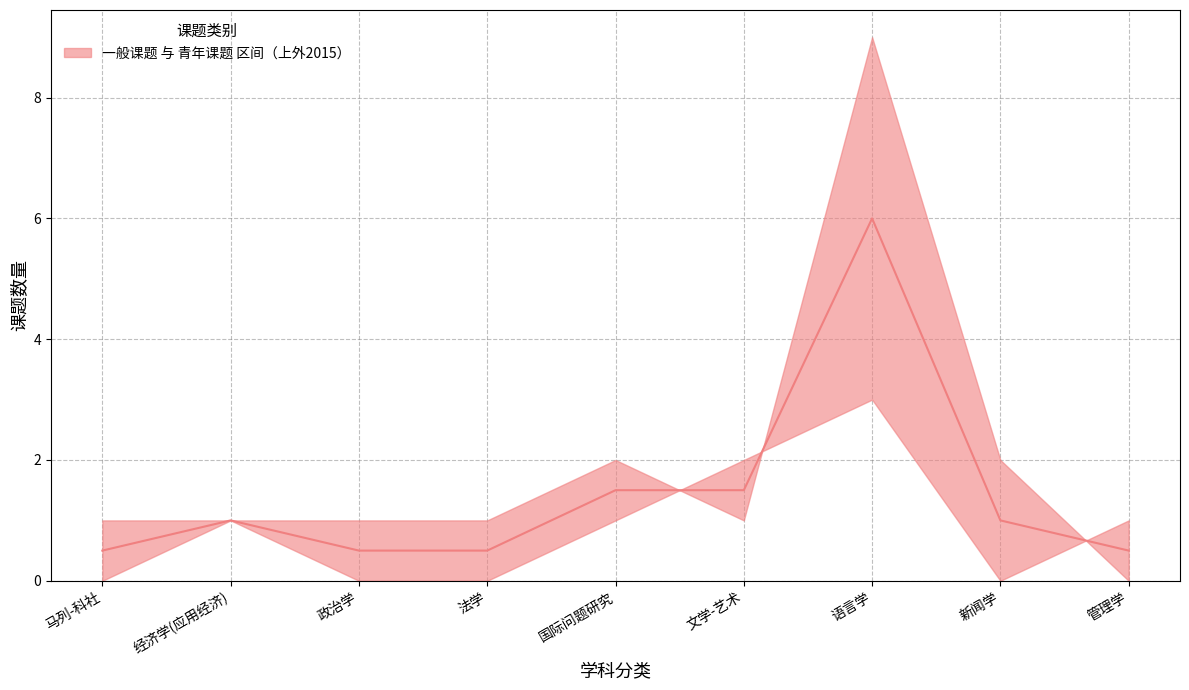

What is the value of the 2nd point from the left?

1.0